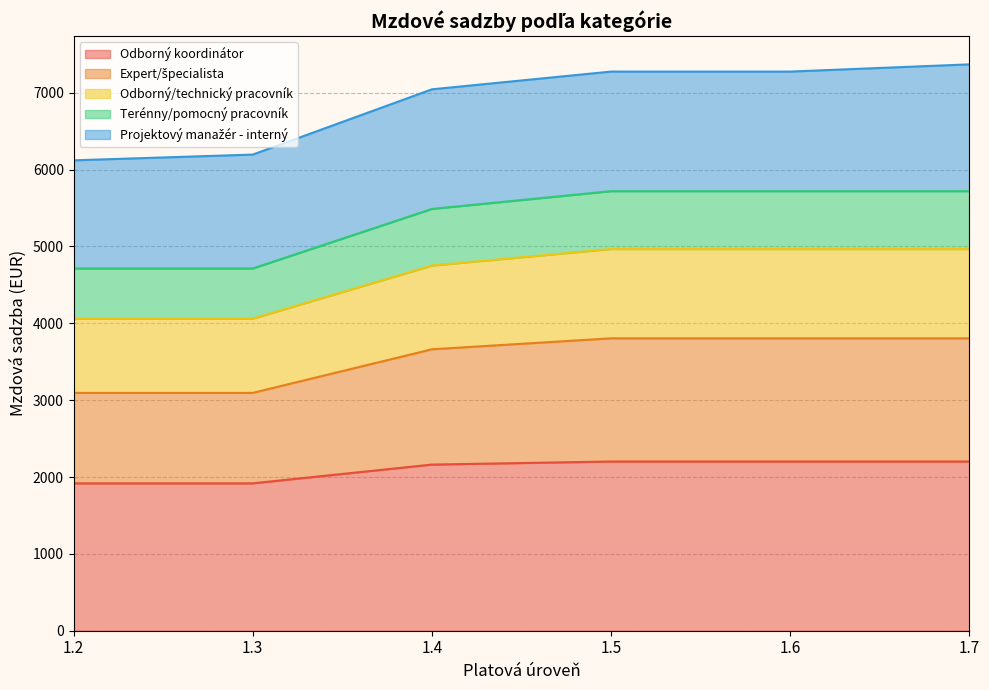

Between 1.5 and 1.6, which series saw the biggest shift?

Odborný koordinátor